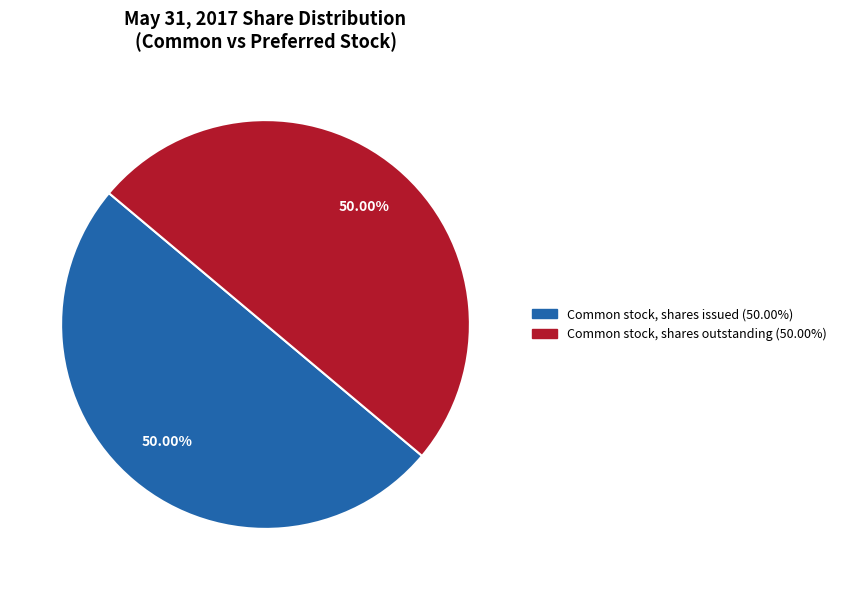

Is there a majority slice in this chart?

No